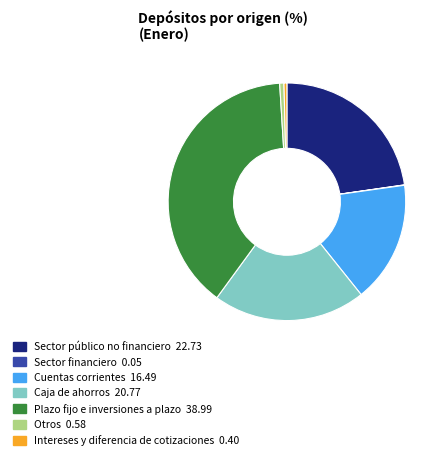

The Caja de ahorros slice represents 21% of the pie. True or false?

True